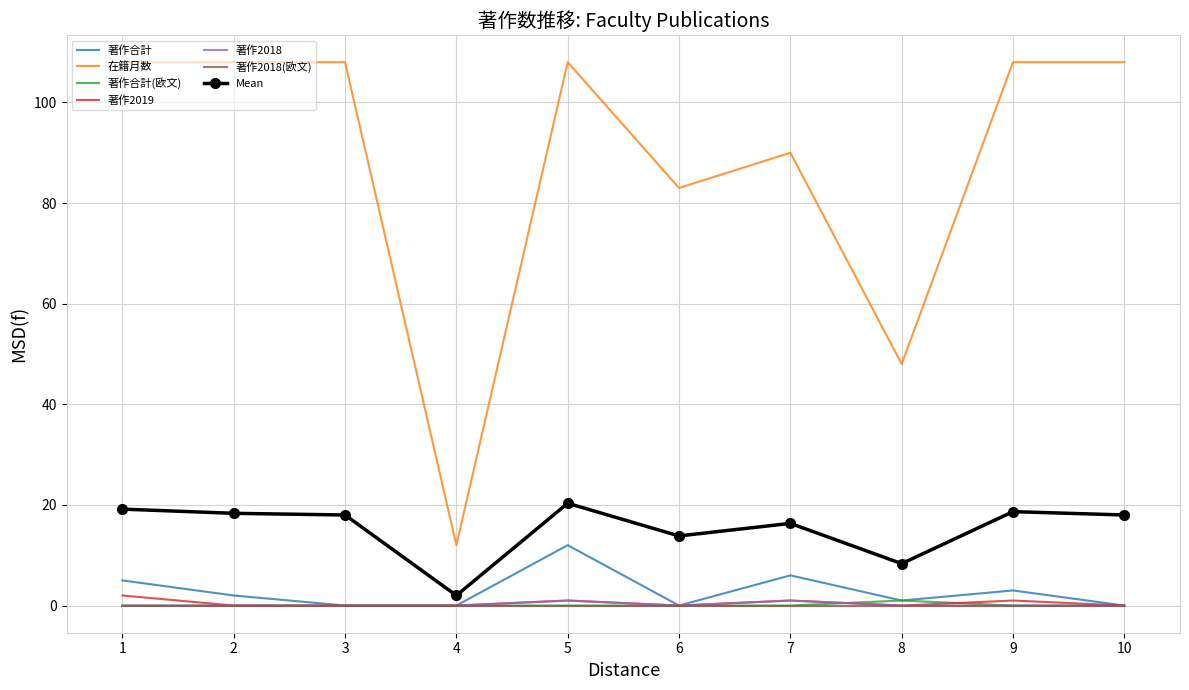

The 在籍月数 series shows 70.6 at 8. True or false?

False